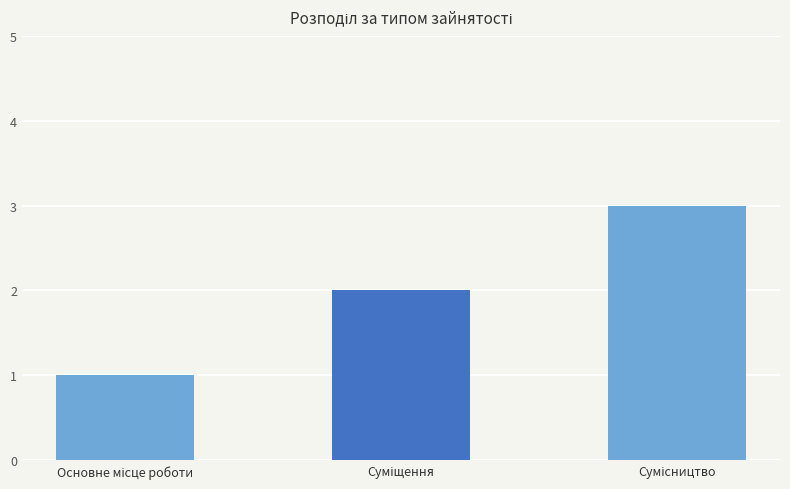

What is the sum of all values?

6